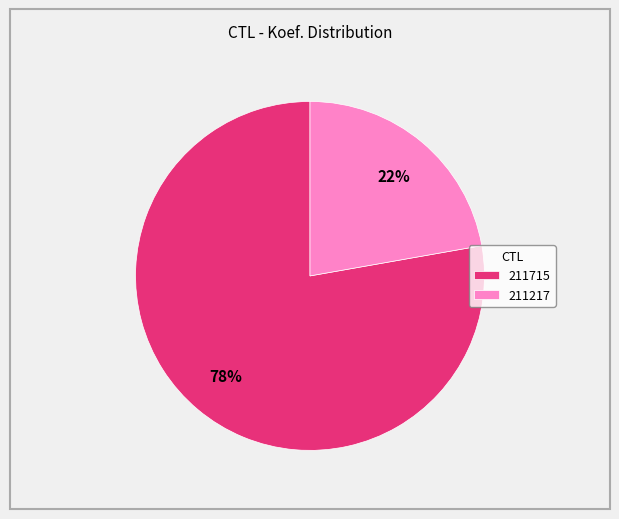

True or false: 211217 accounts for 22% of the total.

True